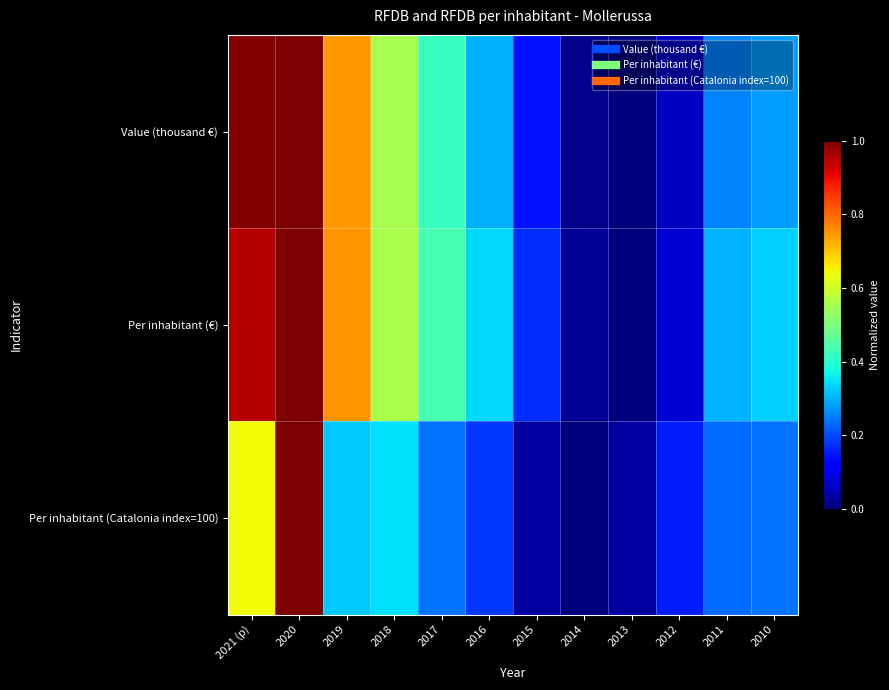

At how many categories does at least one series exceed 0?

12